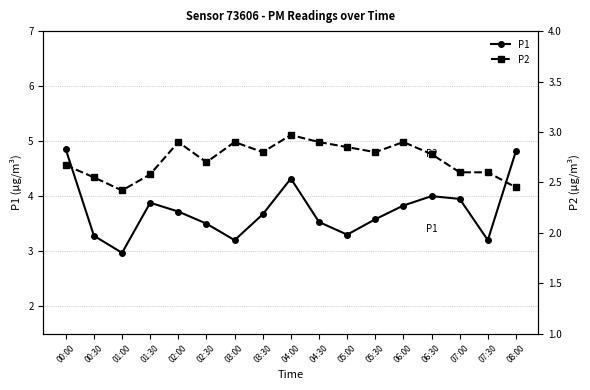

Which series has the largest range (max minus min)?

P1